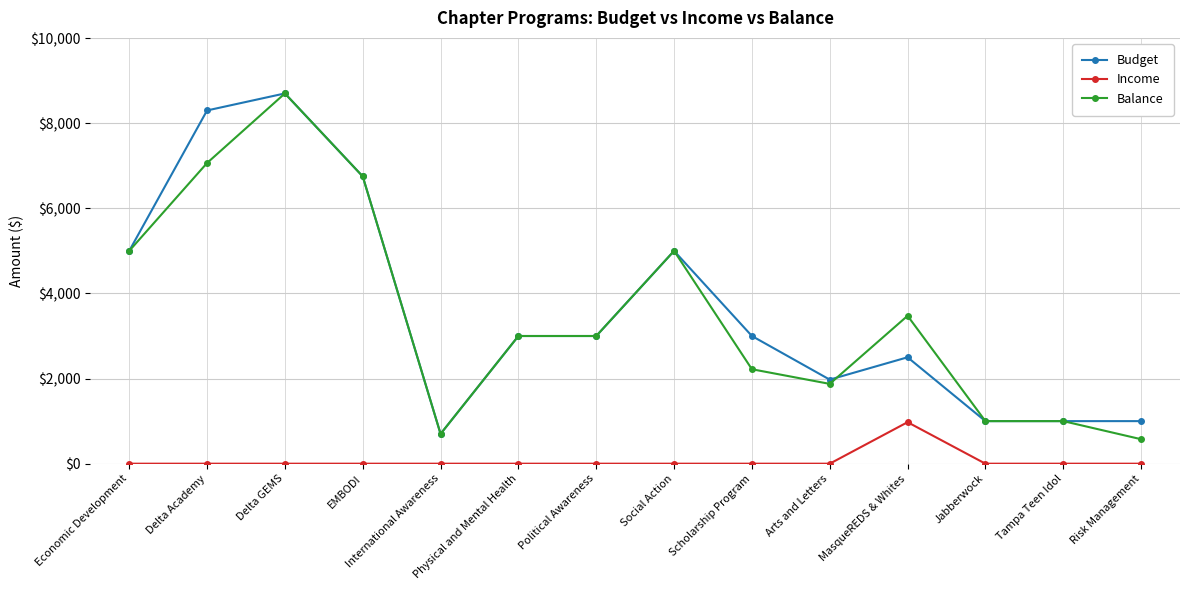

What is the maximum value for Income?

975.0